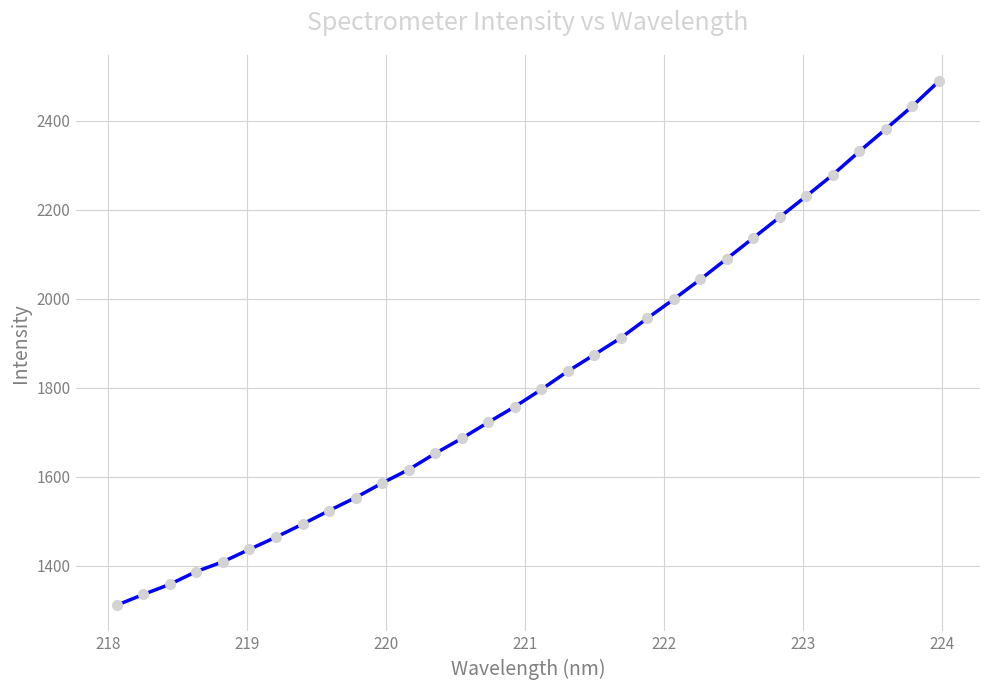

What is the value of the 15th point from the left?

1722.5